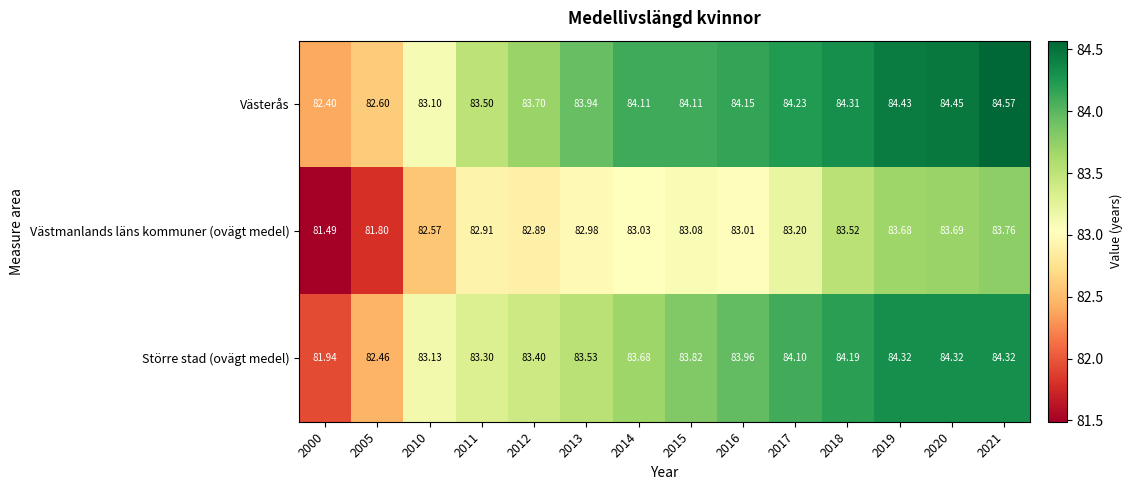

Which series has the widest spread of values?

Större stad (ovägt medel)